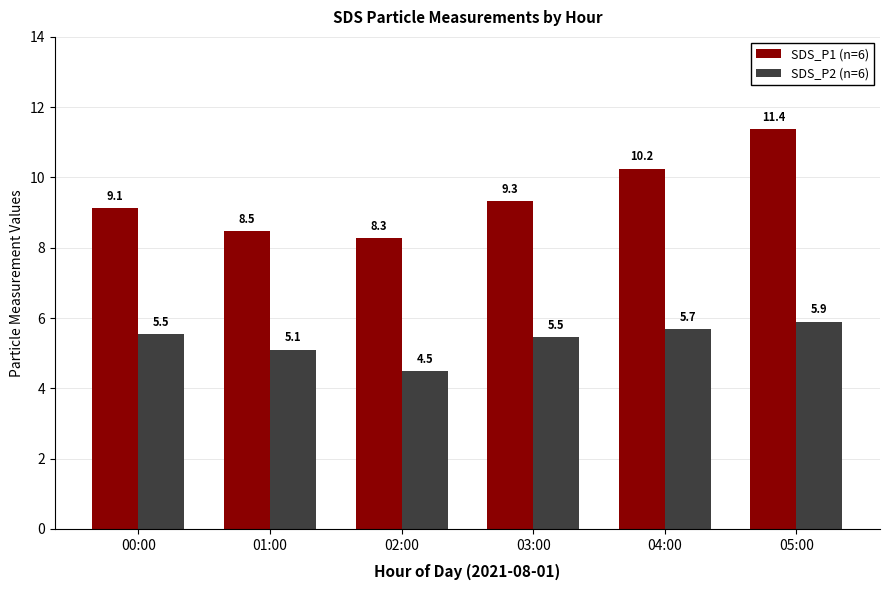

Which series has the widest spread of values?

SDS_P1 (n=6)